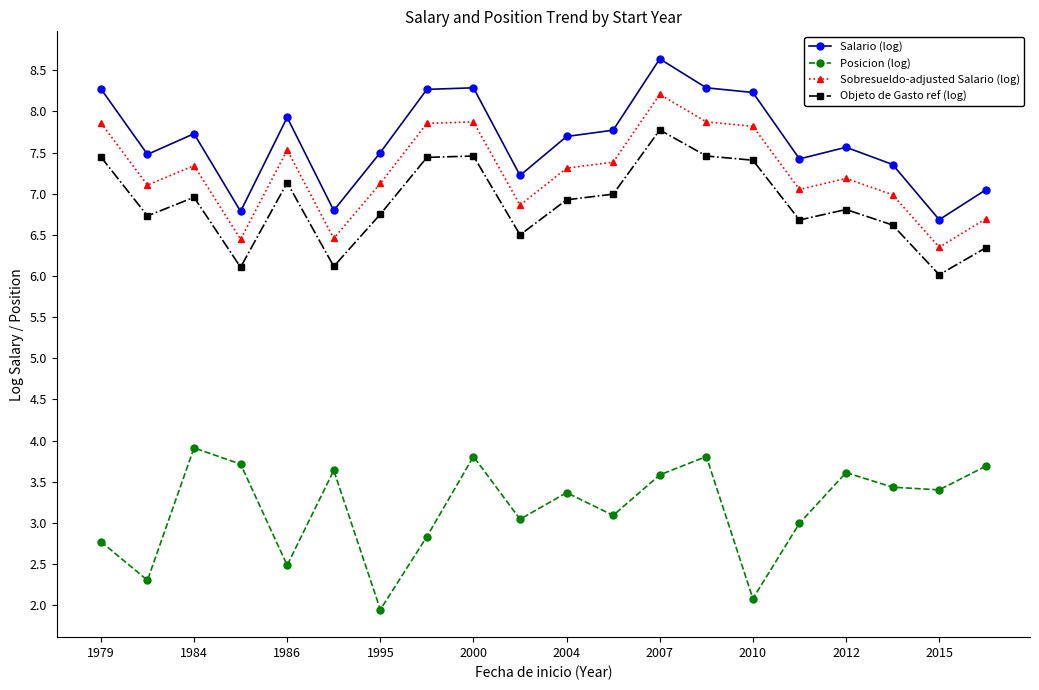

True or false: Salario (log) has more than 2 points higher than both neighbors.

True